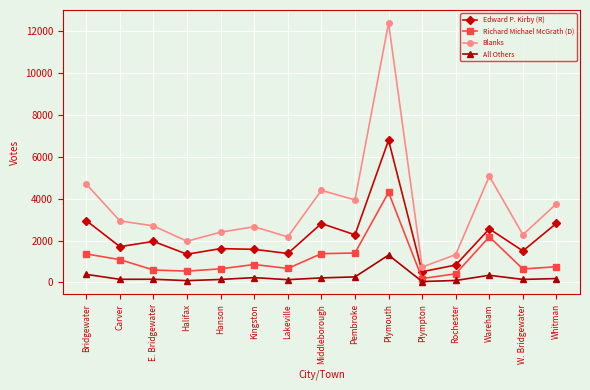

How many data points in Edward P. Kirby (R) are less than 1708?

7